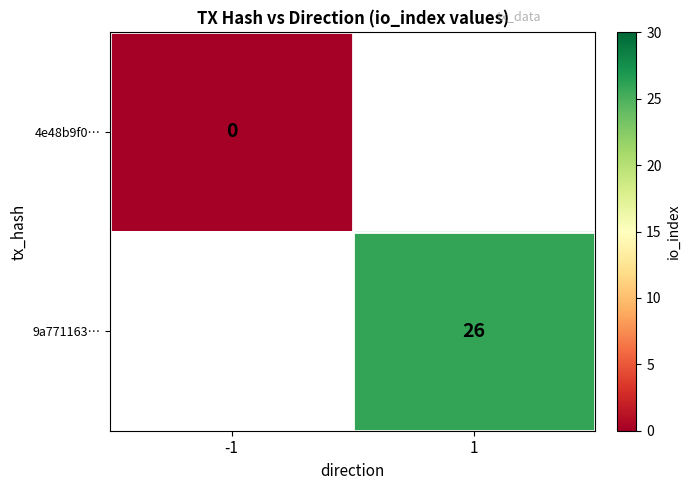

The value of 9a771163… at 1 is 6. True or false?

False